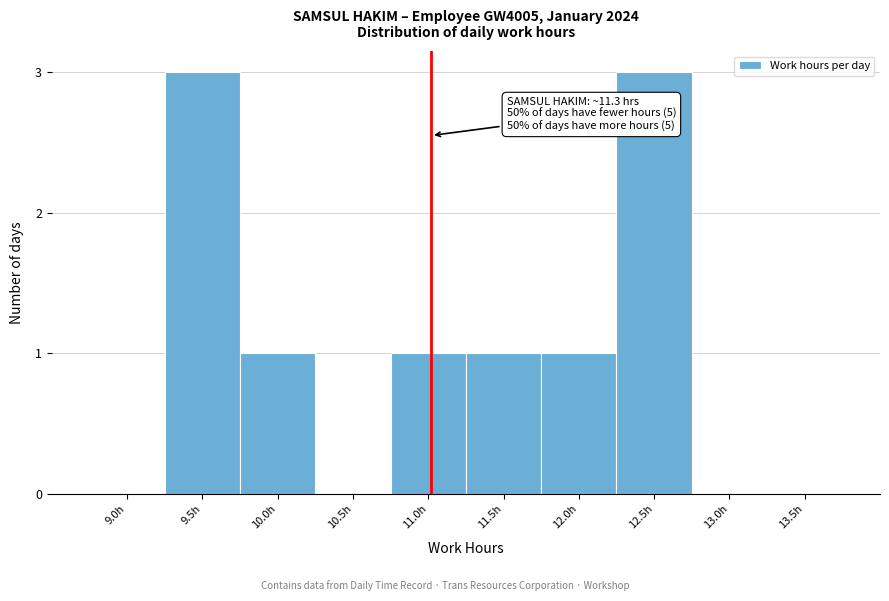

Reading left to right, list all the values displayed in this chart.

9.0h=0	9.5h=3	10.0h=1	10.5h=0	11.0h=1	11.5h=1	12.0h=1	12.5h=3	13.0h=0	13.5h=0